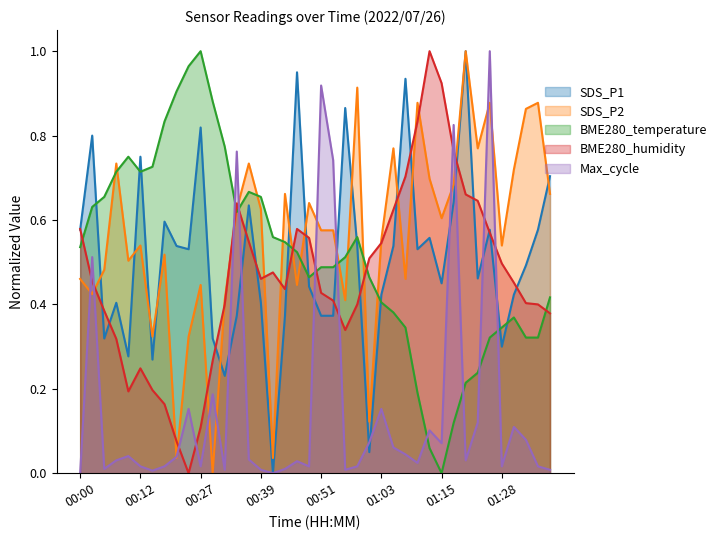

True or false: Max_cycle_norm has a value of 0.1 at 01:01.

True